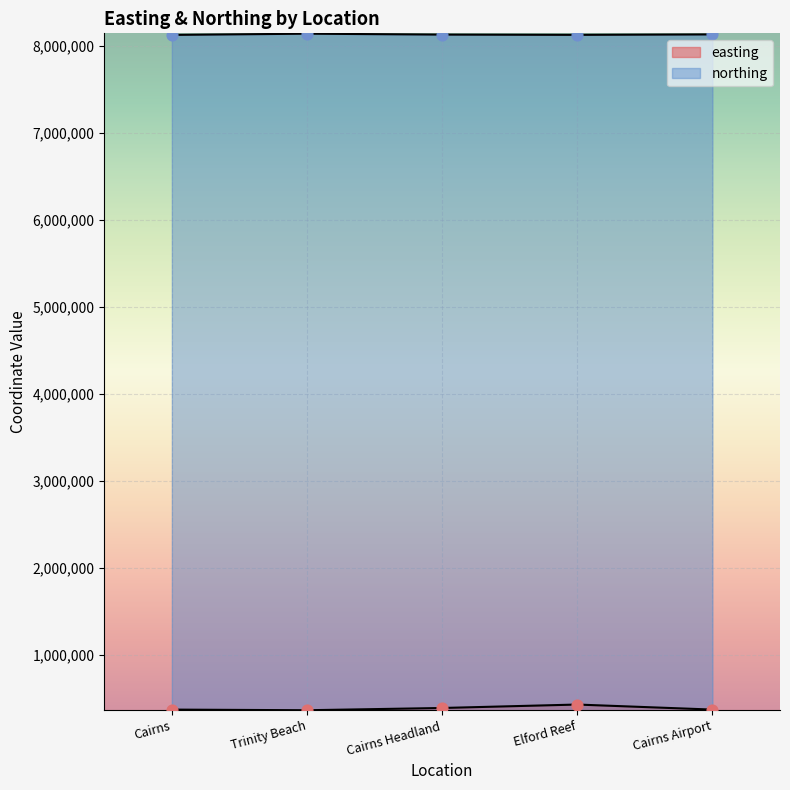

Which series reaches the maximum Y coordinate?

northing